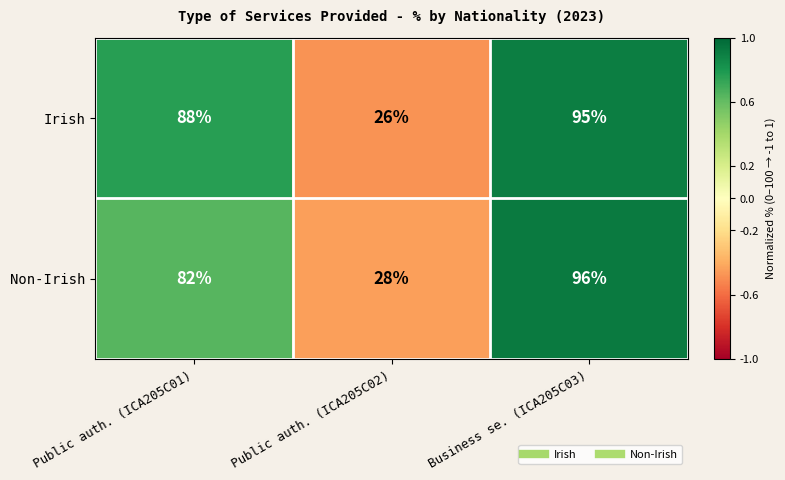

True or false: Non-Irish has a value of 96 at Business se. (ICA205C03).

True